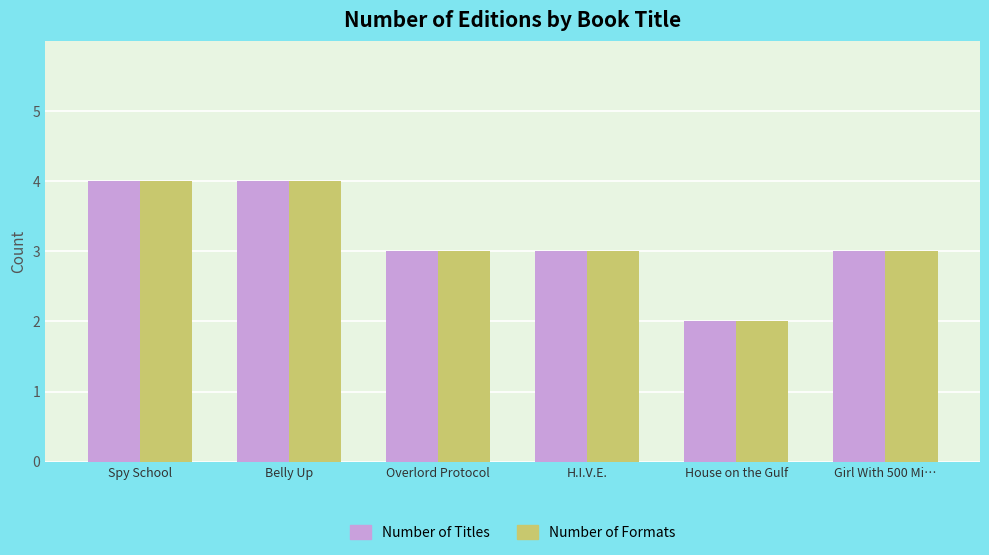

Count the Number of Titles values in the range 3 to 4.

5